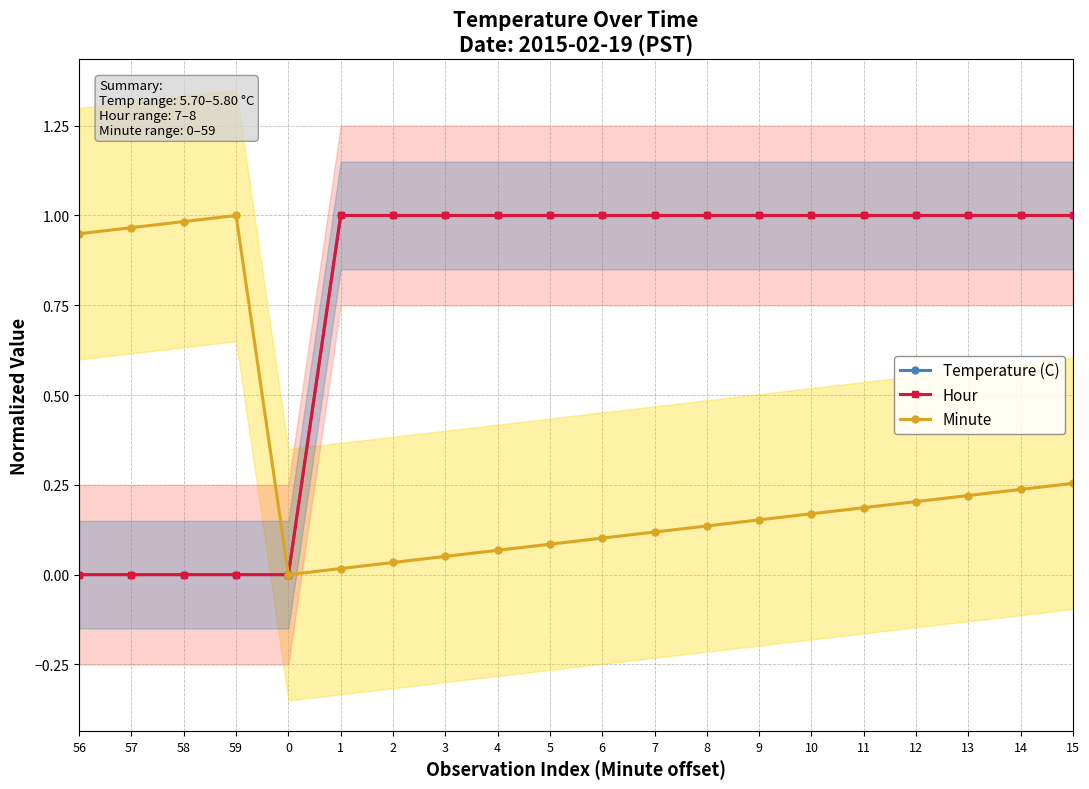

Does the chart display data point markers on the line(s)?

Yes